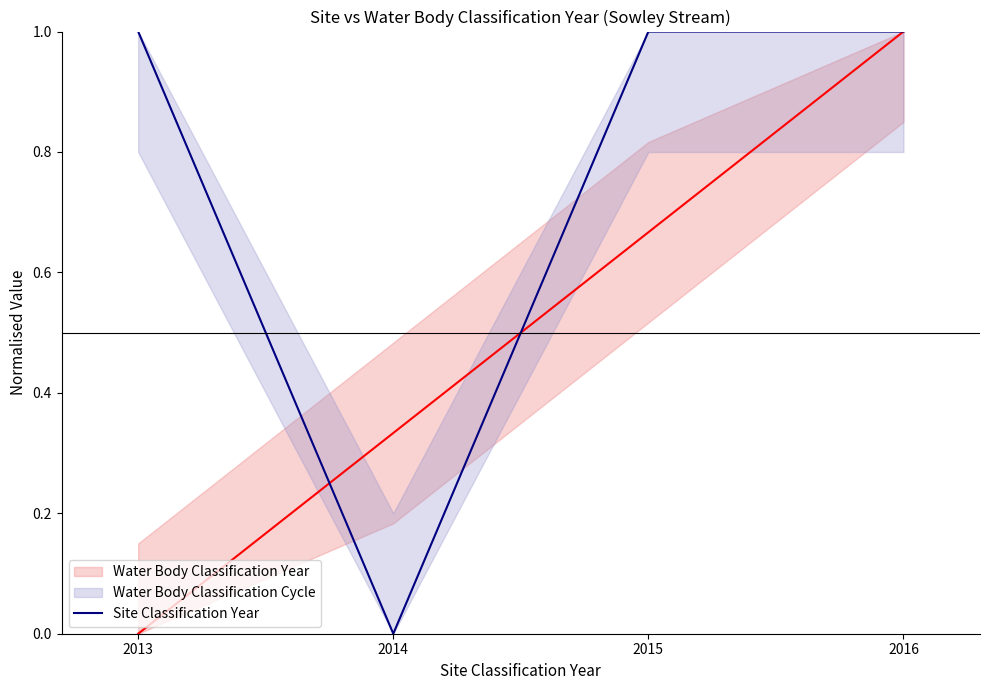

At which label is Site Classification Year closest to 0?

2014